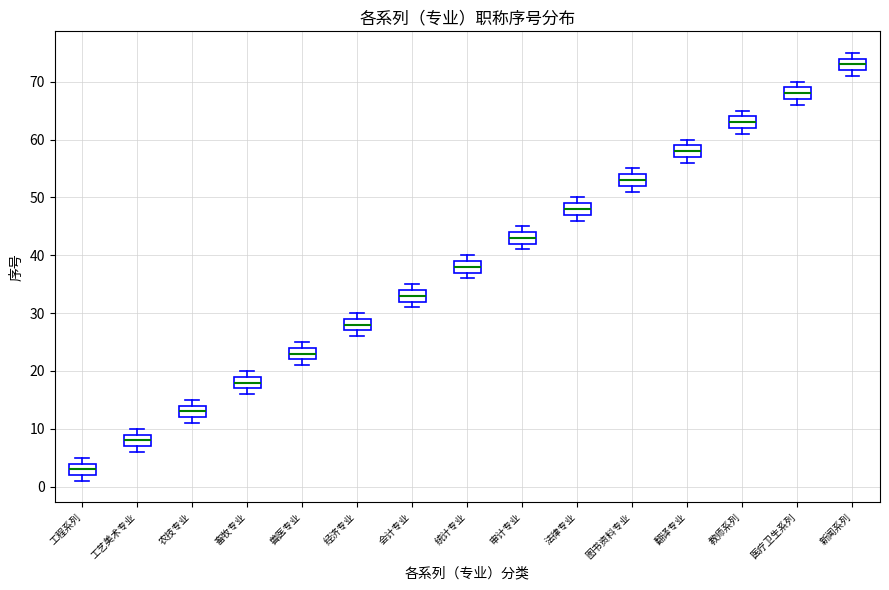

Which box's median line is the lowest?

工程系列